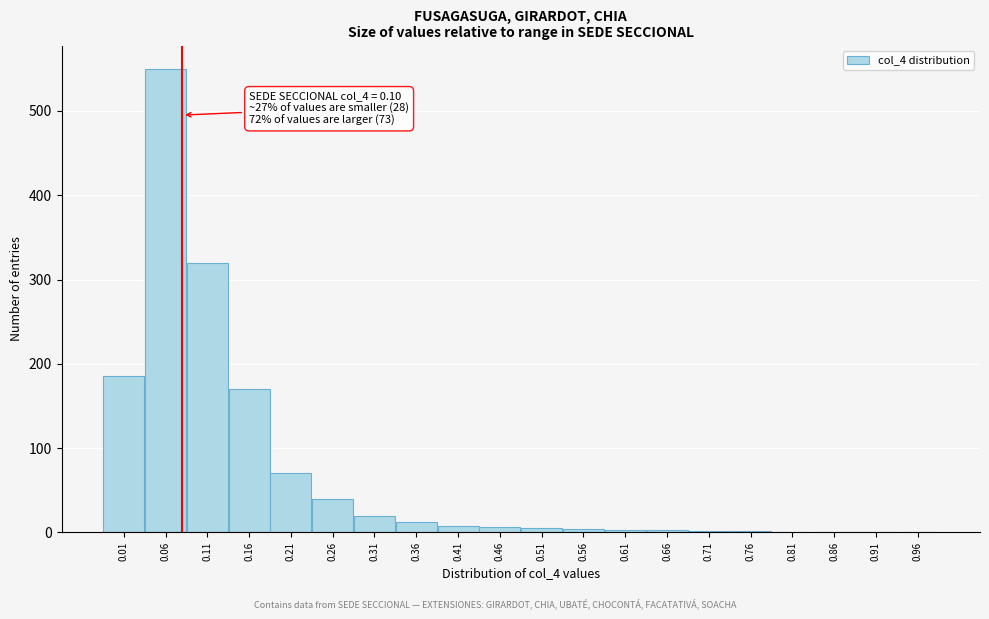

Which has a higher value, 0.21 or 0.06?

0.06